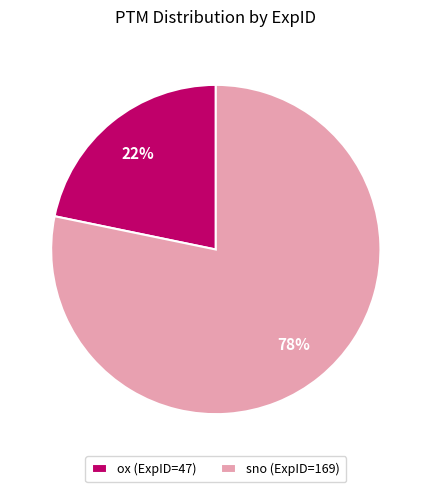

What percentage is the ox slice, to the nearest percent?

22%